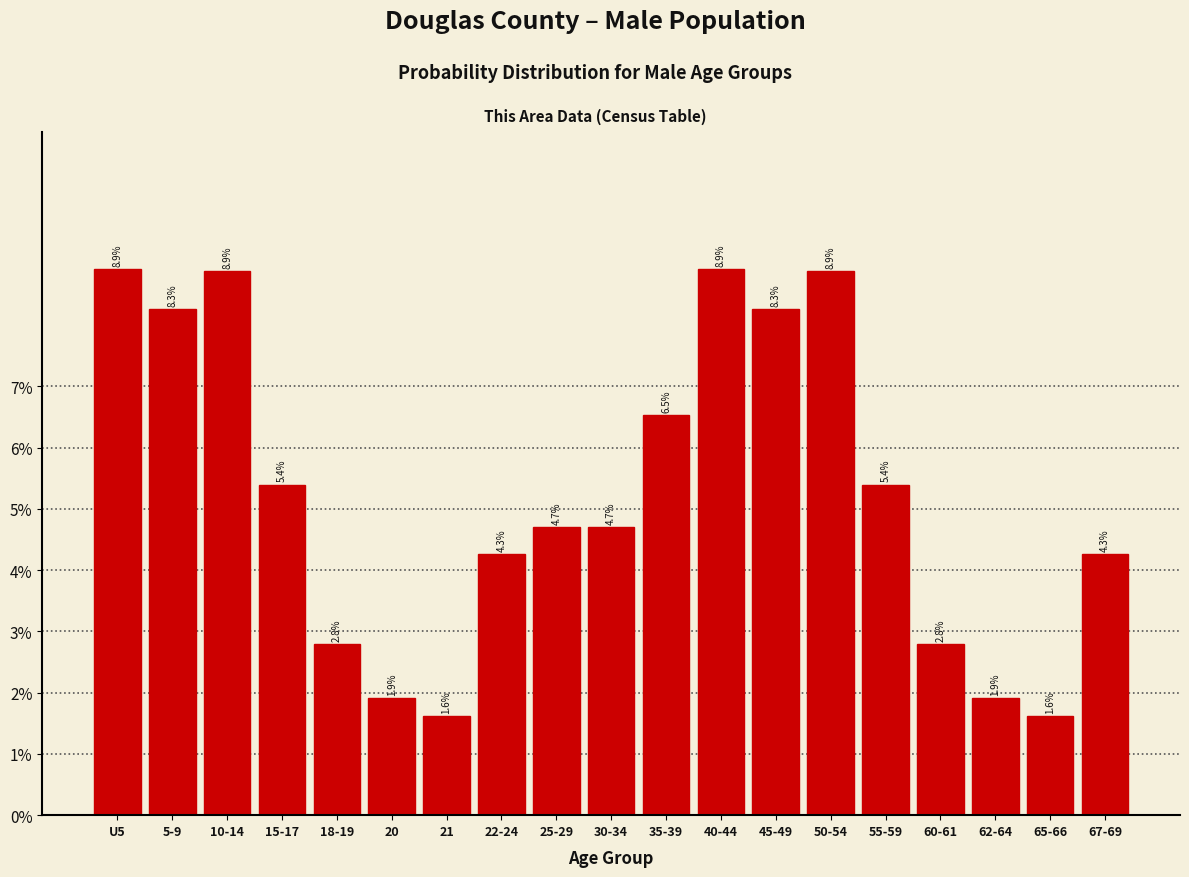

Reading left to right, transcribe all the data shown in this chart.

8.9	8.3	8.9	5.4	2.8	1.9	1.6	4.3	4.7	4.7	6.5	8.9	8.3	8.9	5.4	2.8	1.9	1.6	4.3